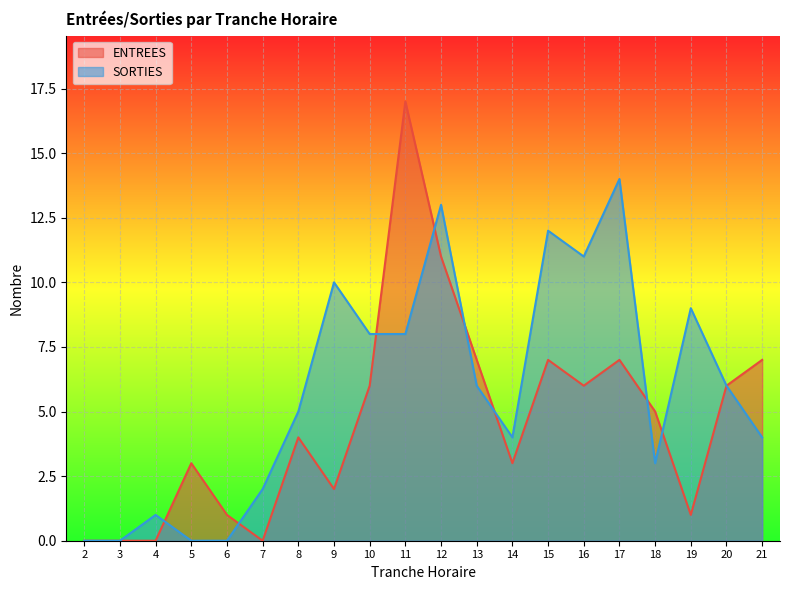

What is the sum of all ENTREES values?

93